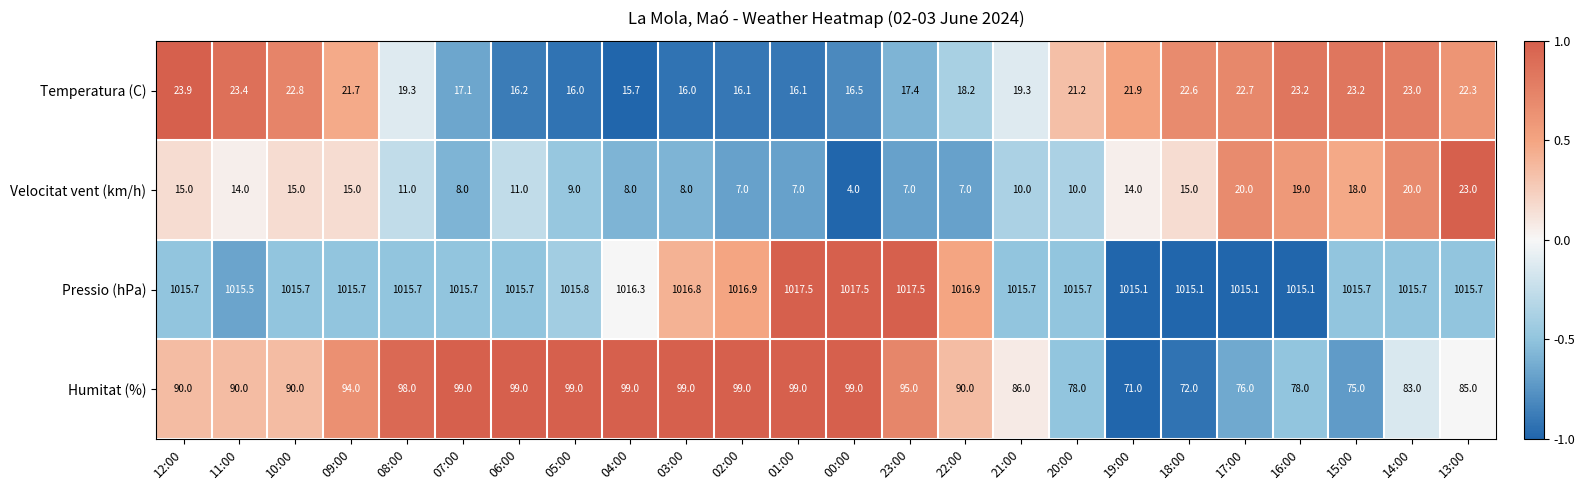

What is the maximum value shown in the chart?

1017.5